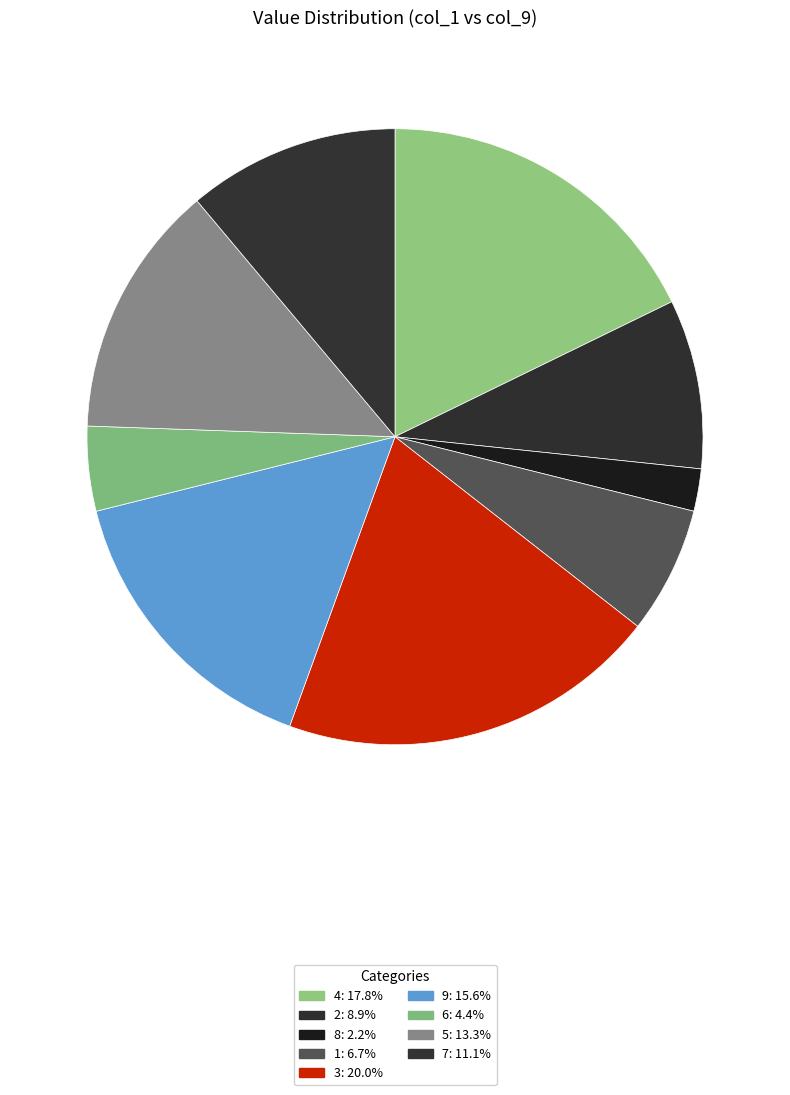

Does 7 represent more than half of the total?

No